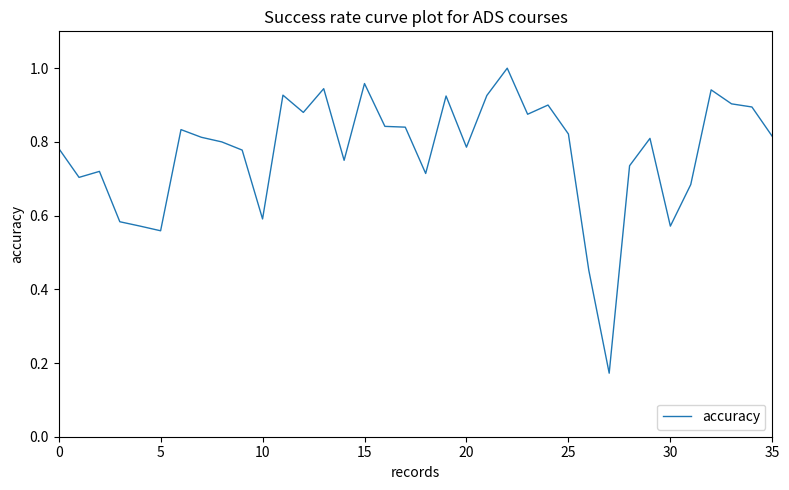

True or false: the data shows 0.5 at 25.

False